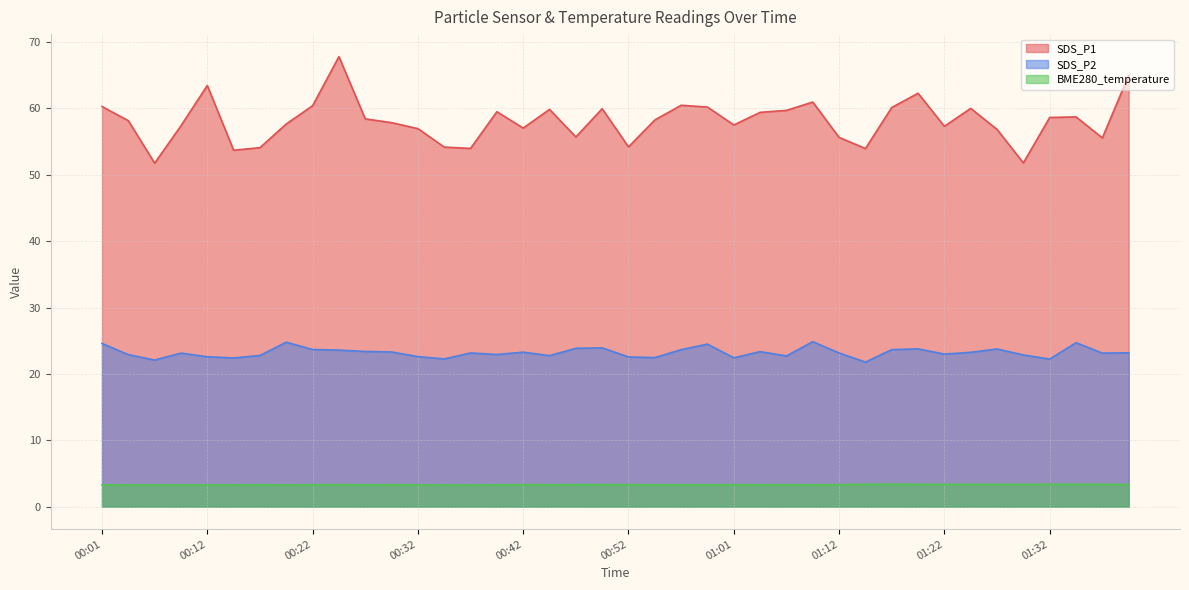

Which series has the largest range (max minus min)?

SDS_P1